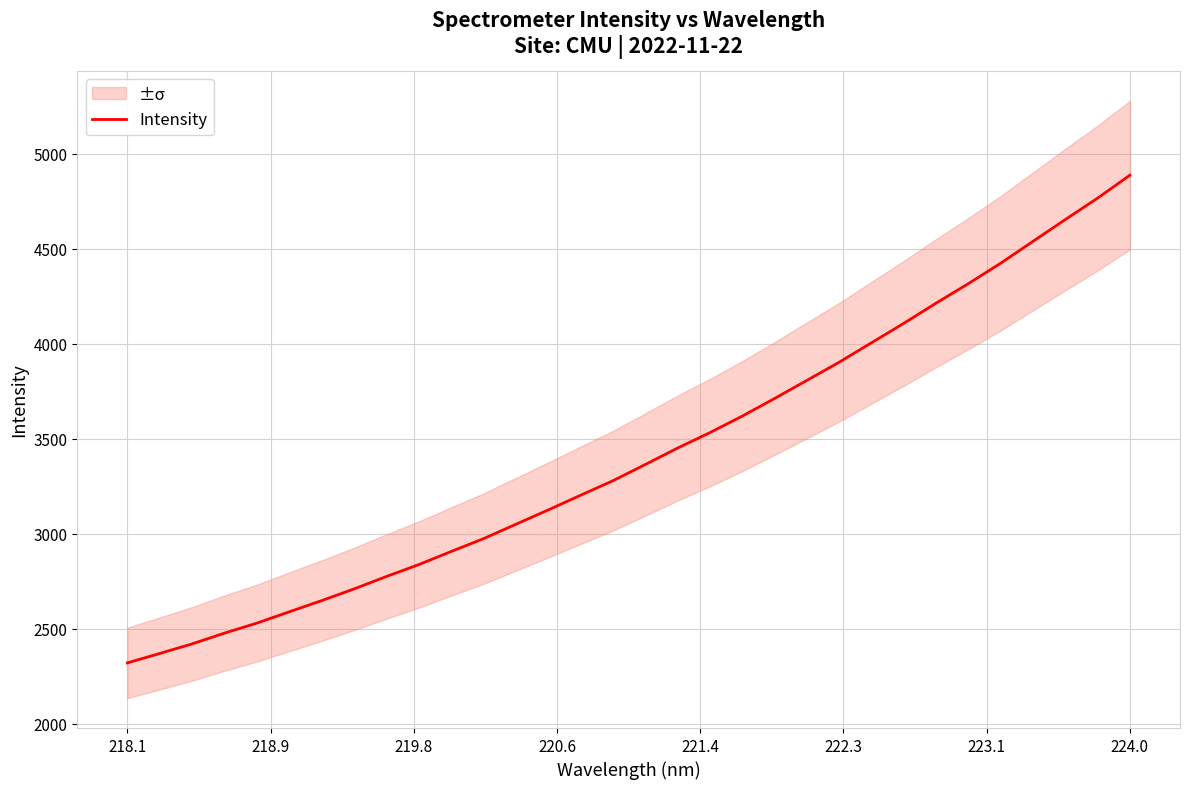

At which label does Intensity reach its peak?

224.0